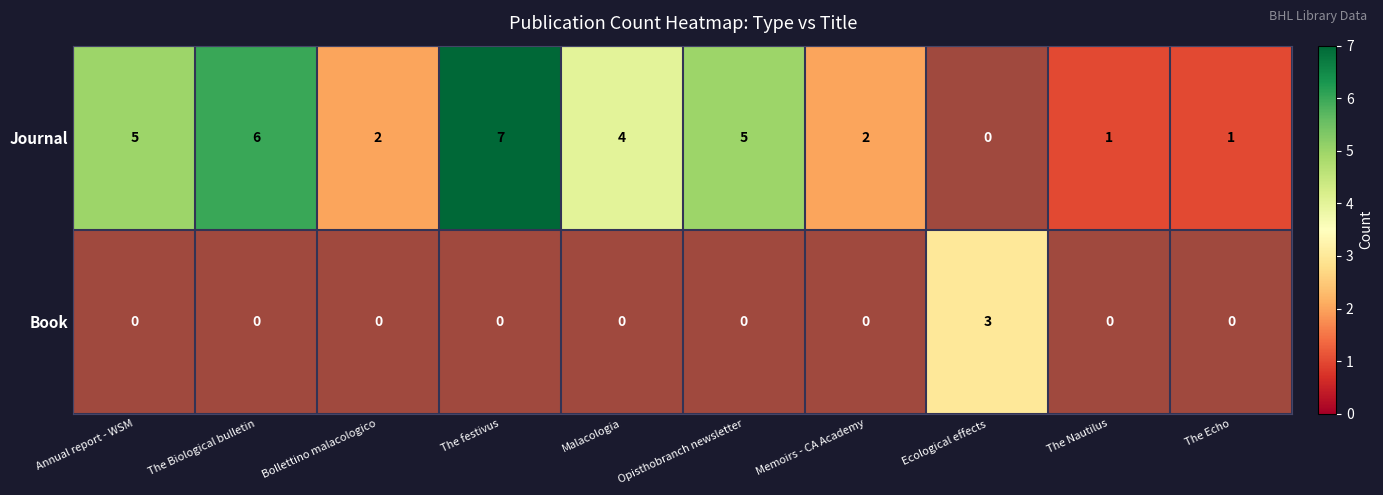

Which series has the widest spread of values?

Journal